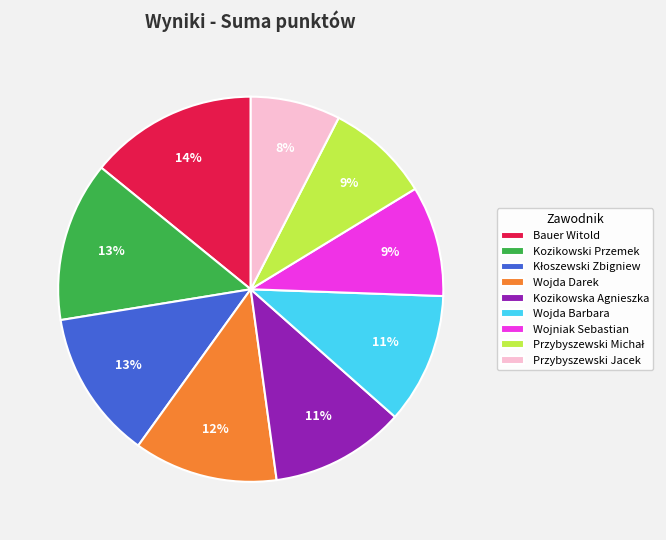

What is the ratio of the value at Kozikowski Przemek to the value at Wojniak Sebastian?

1.4